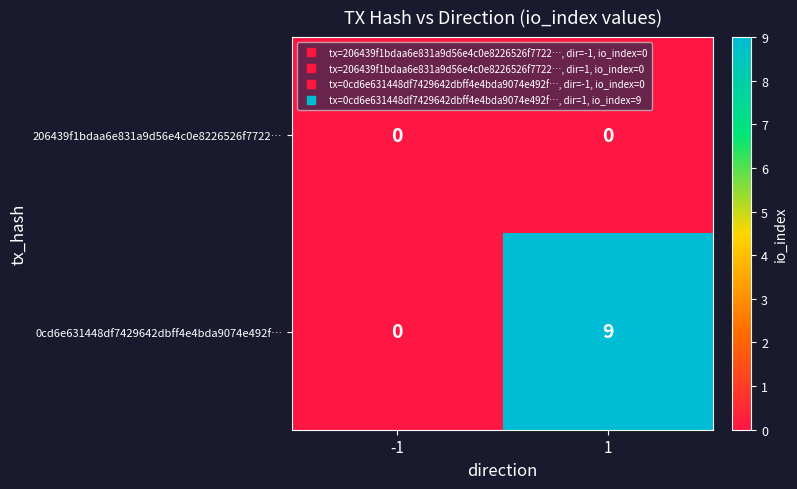

Which series changed the most between -1 and 1?

0cd6e631448df7429642dbff4e4bda9074e492f…